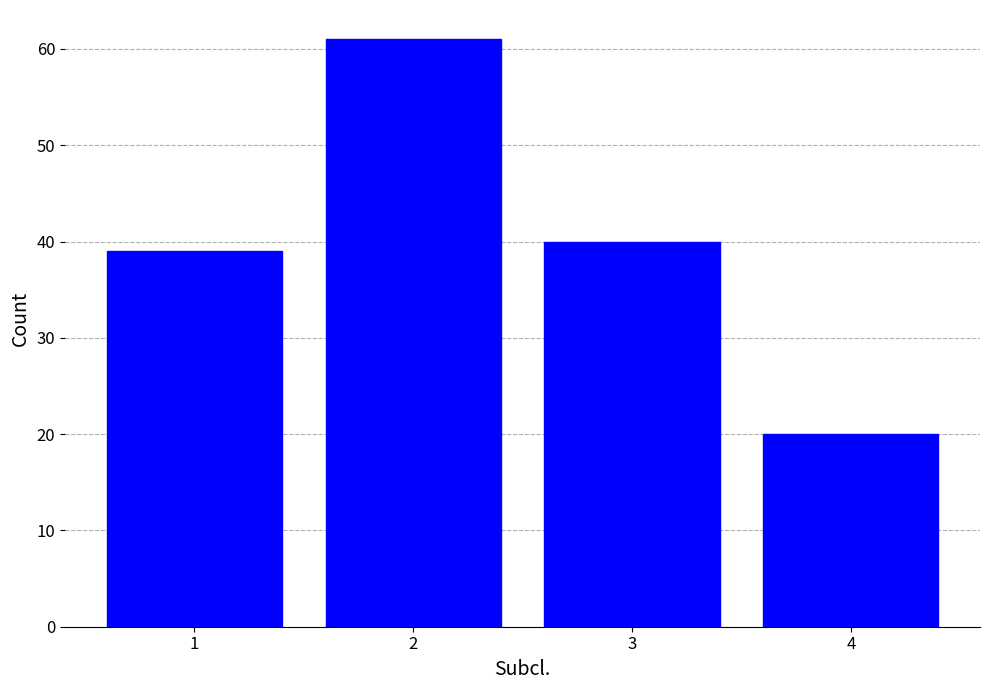

Reading left to right, transcribe all the data shown in this chart.

1=39	2=61	3=40	4=20